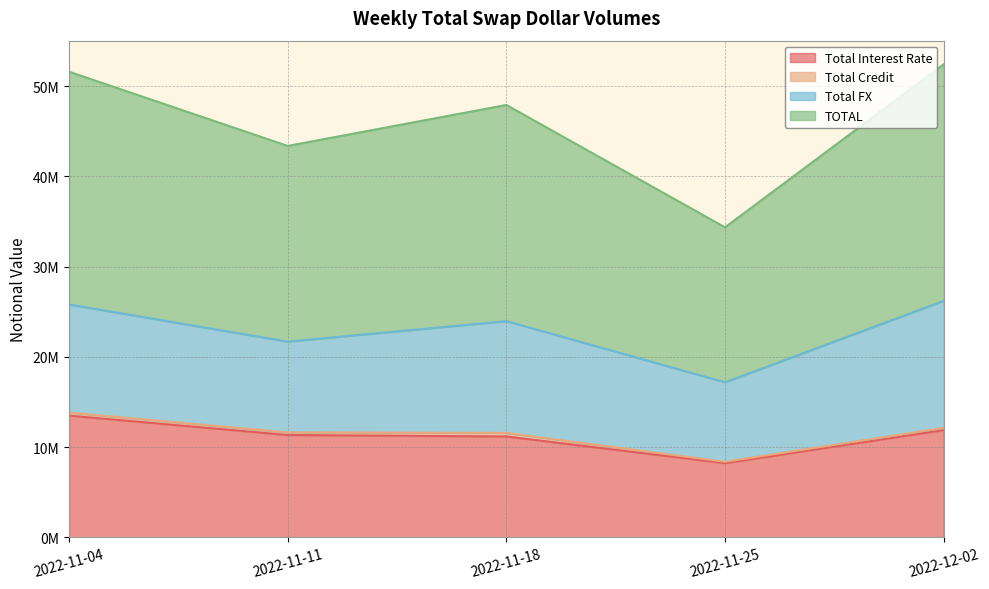

Is the value of Total Interest Rate at 2022-11-04 greater than the value of TOTAL at 2022-12-02?

No